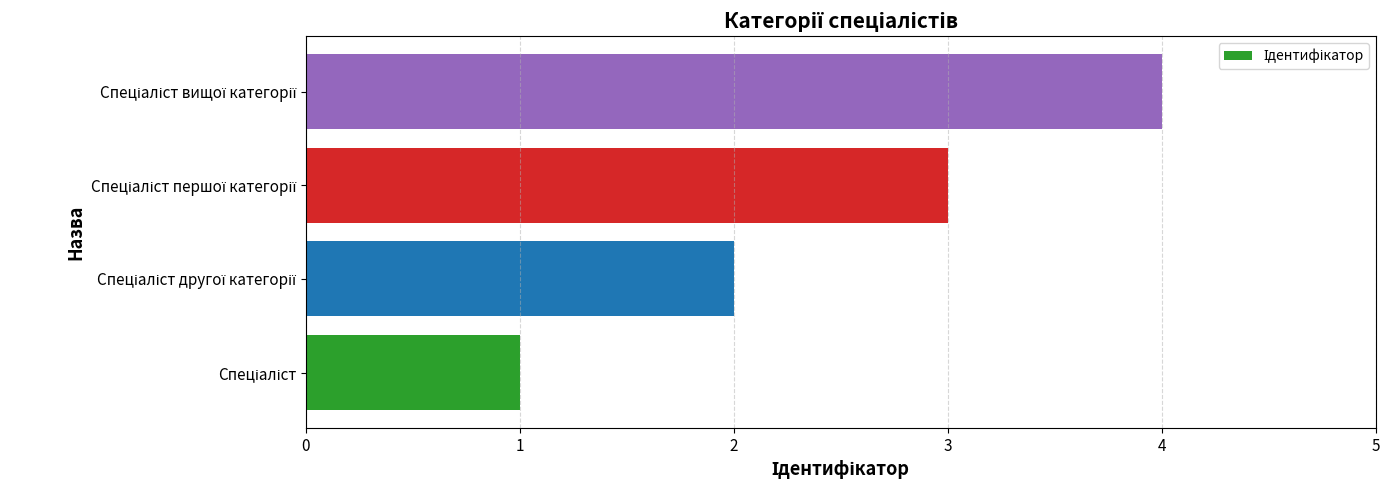

Are the bars horizontal?

Yes